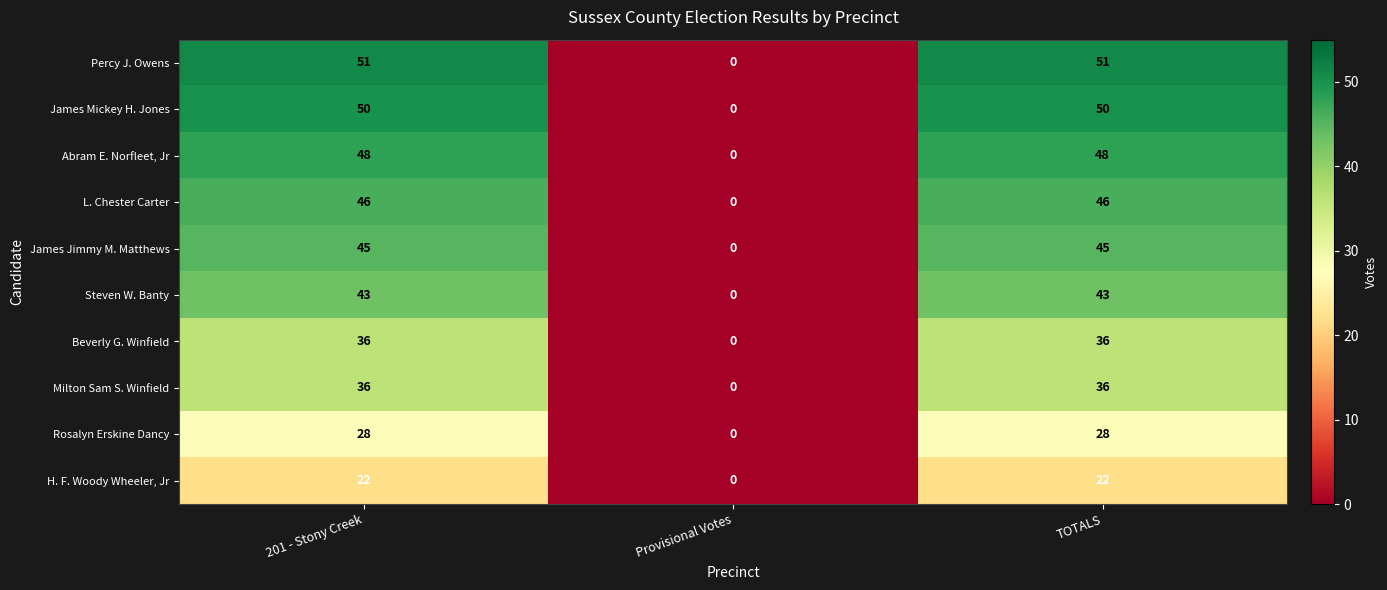

Which series changed the most between 201 - Stony Creek and Provisional Votes?

Percy J. Owens